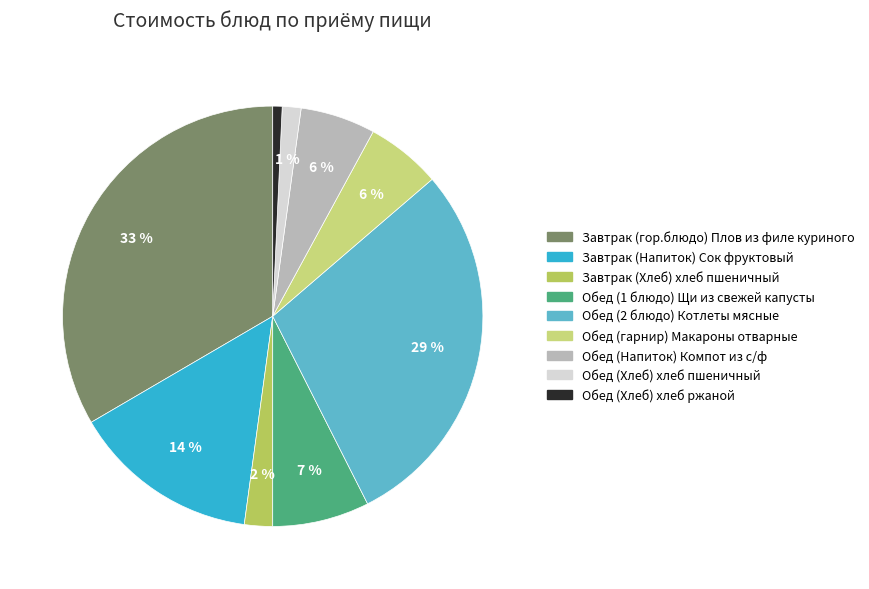

To the nearest percent, what is the average slice percentage?

11%